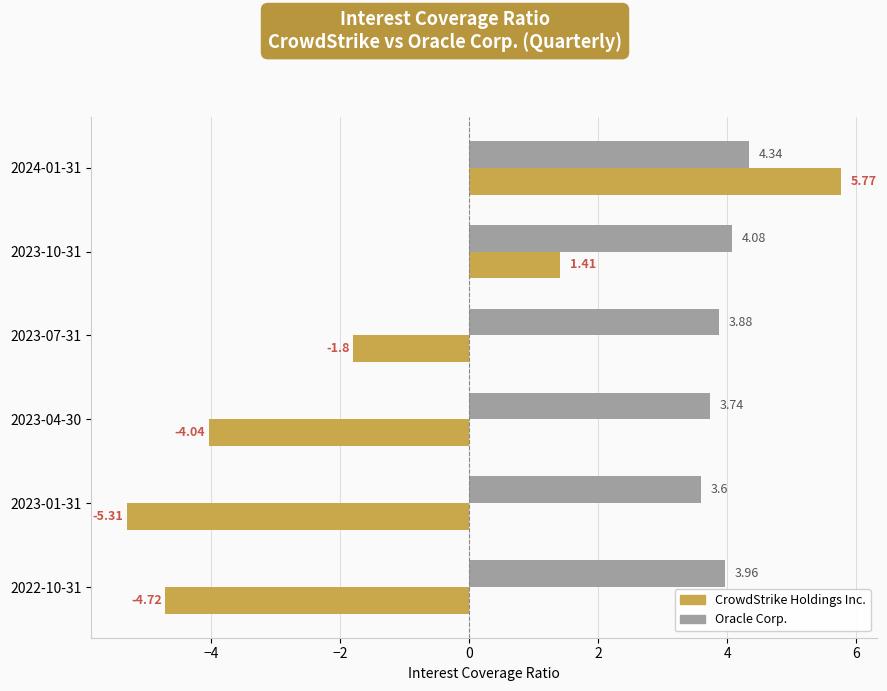

What is the difference between the highest and lowest values at 2023-01-31?

8.9